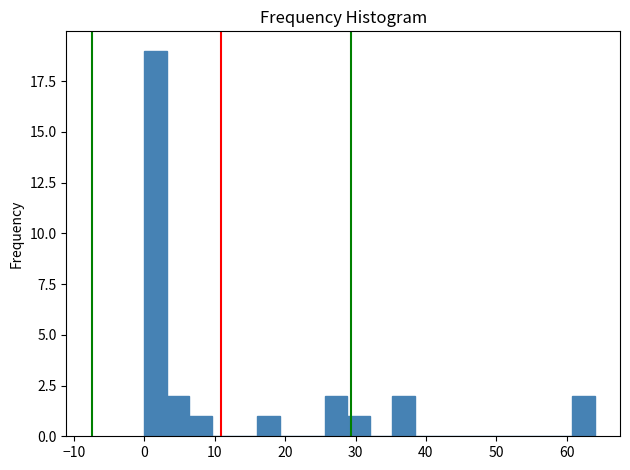

Around what value on the x-axis is the tallest bar? Give the approximate position of its centre, as read against the axis.

2